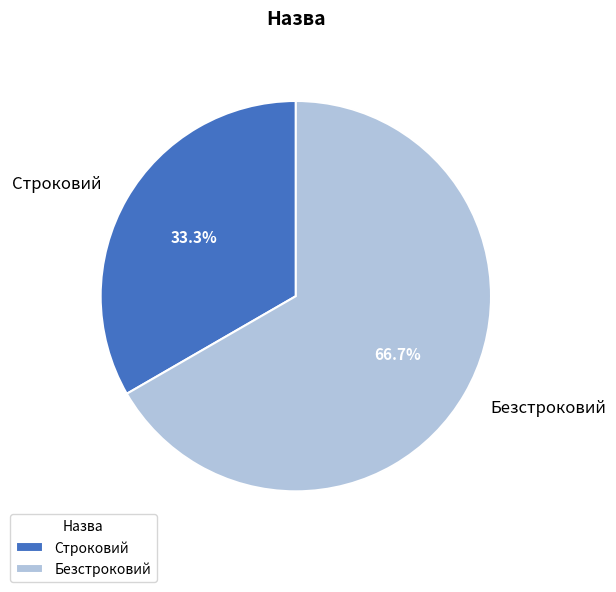

To the nearest percent, what is the difference between the largest and smallest slice percentages?

33%